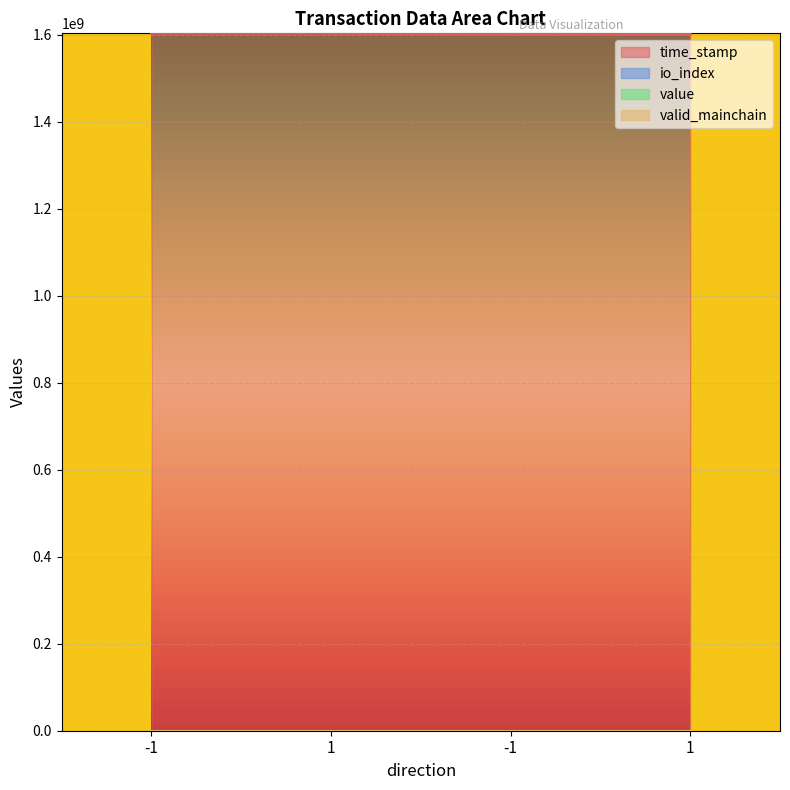

Rank the series at -1 from highest to lowest value.

time_stamp, value, io_index